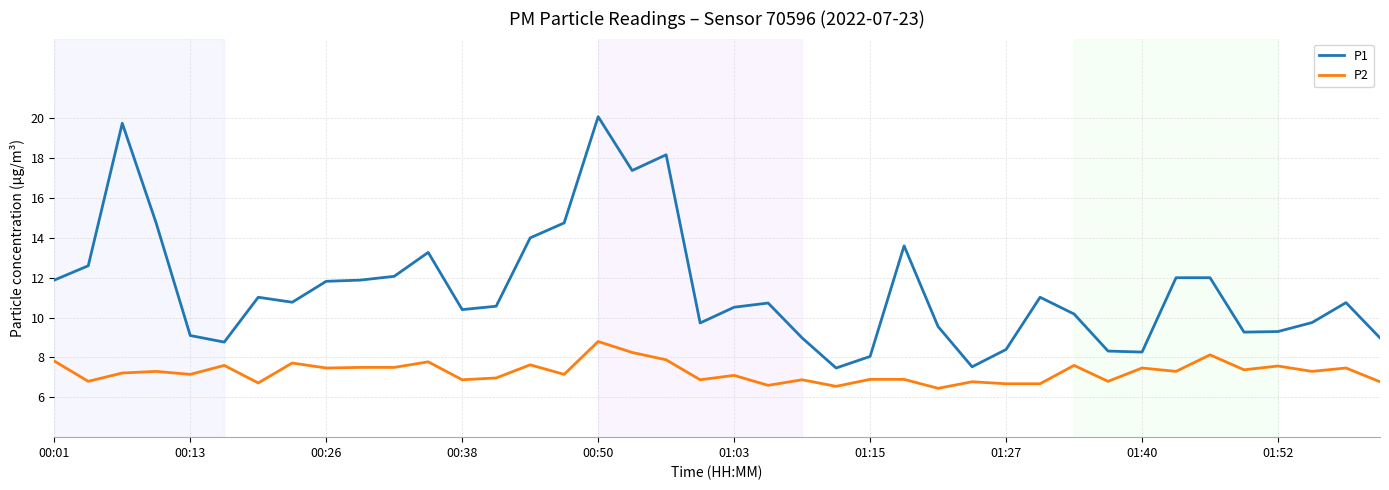

Rank the series by their average value, from lowest to highest.

P2, P1